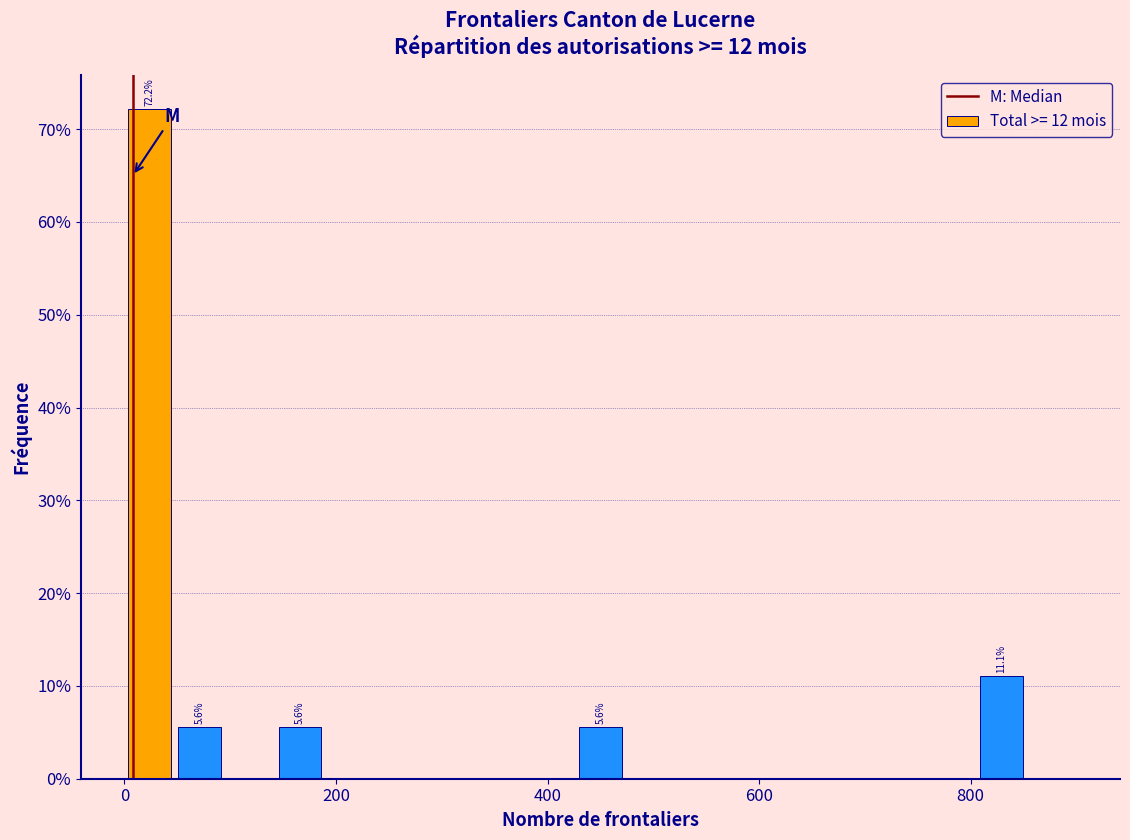

Around what value on the x-axis is the tallest bar? Give the approximate position of its centre, as read against the axis.

20